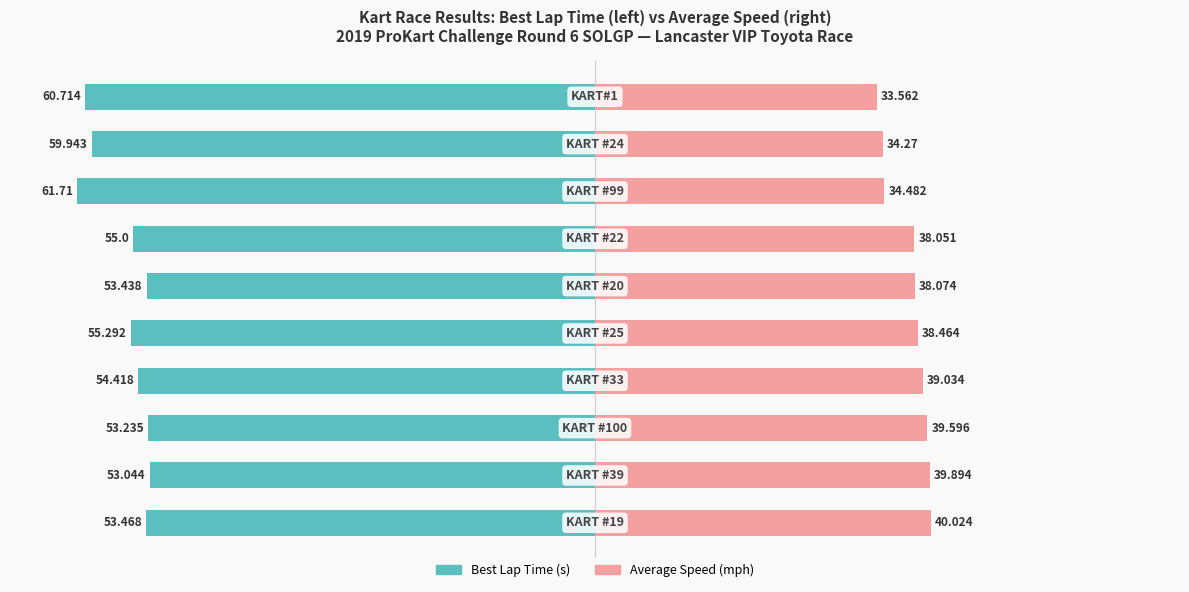

What is the difference between the second highest and second lowest values in the Average Speed series?

5.6